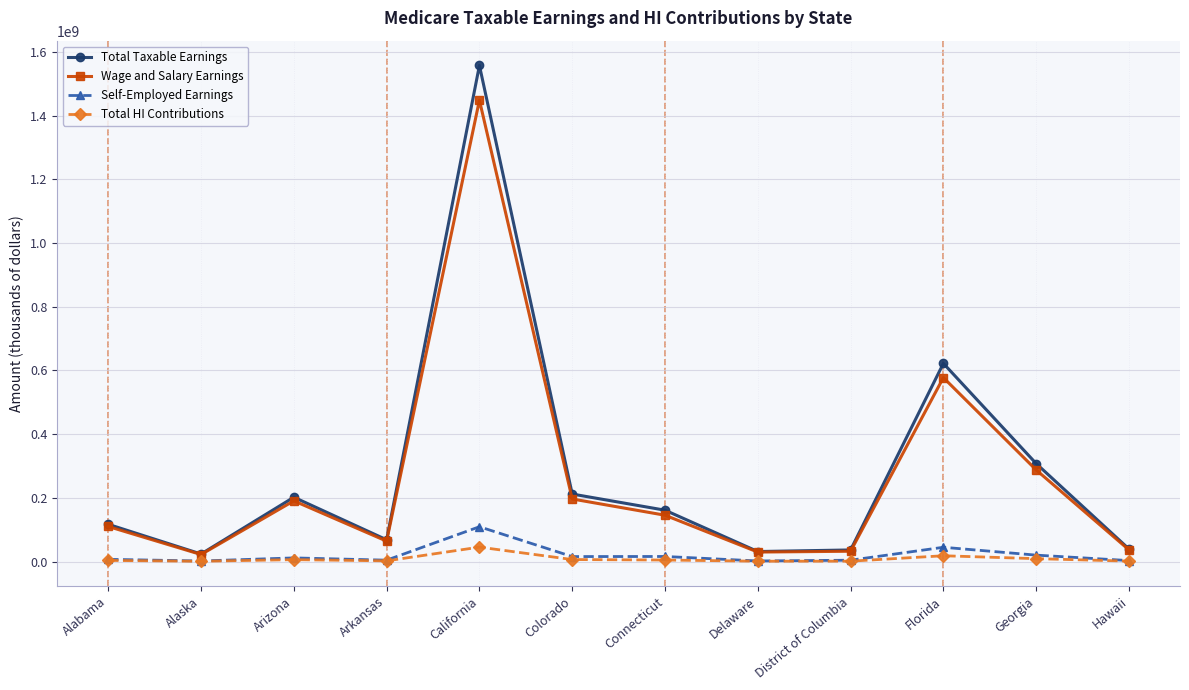

What position from the right is Arkansas?

9